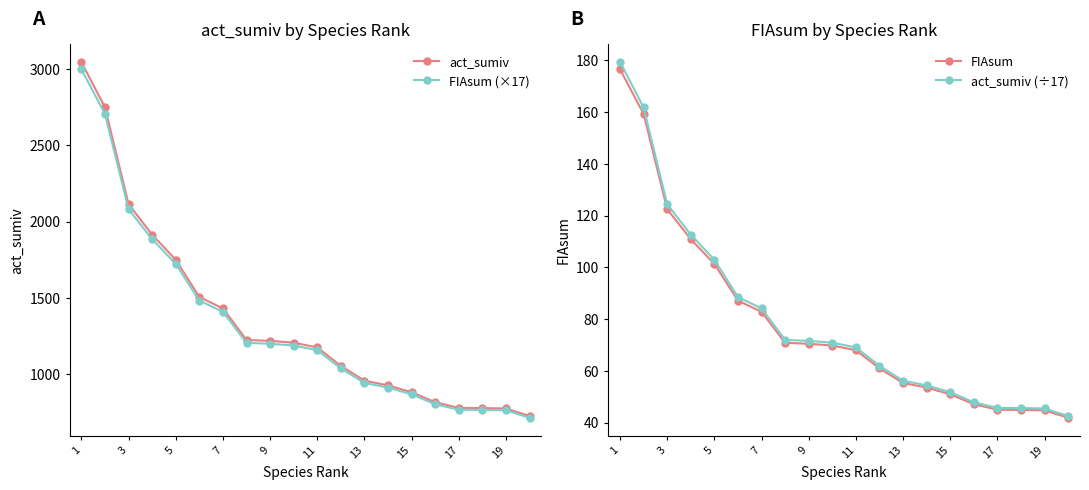

Is the value of act_sumiv at 7 greater than the value of FIAsum (×17) at 15?

Yes